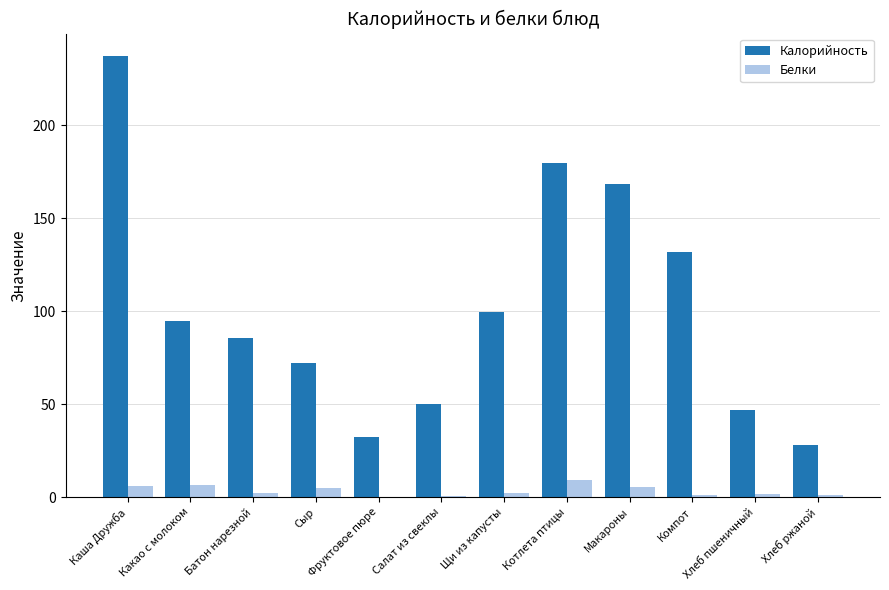

Which label corresponds to the largest value in the chart?

Каша Дружба